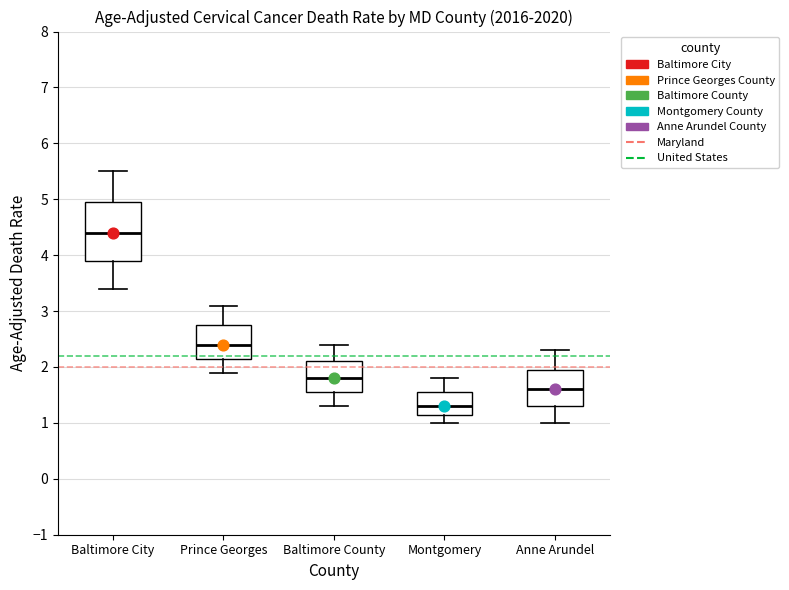

Where is the lower edge of the box for Baltimore County on the y-axis? The values are not printed on the chart, so give them approximately, as read against the axis.

1.6